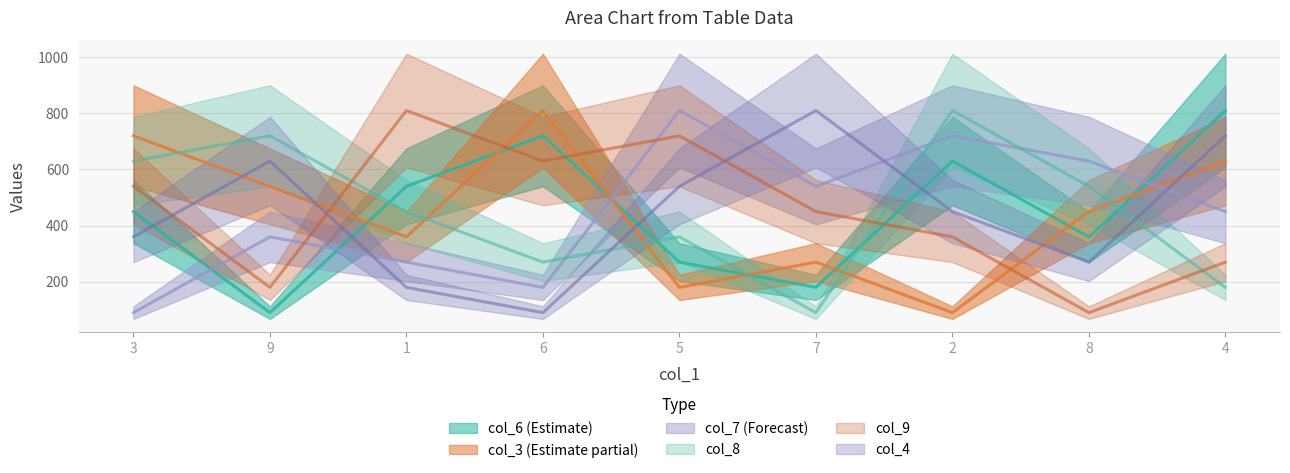

What is the difference between the maximum and minimum values in the col_4 series?

720